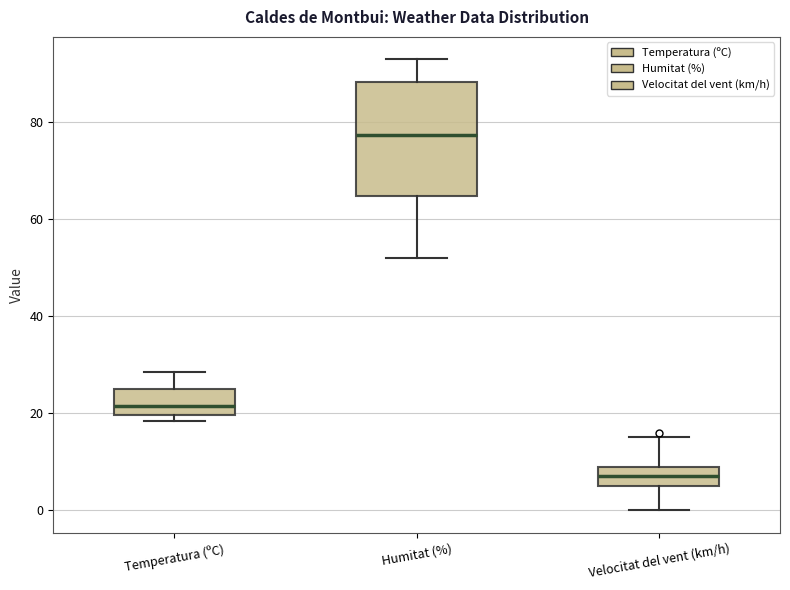

Comparing the boxes themselves (not the whiskers), which one is the tallest?

Humitat (%)